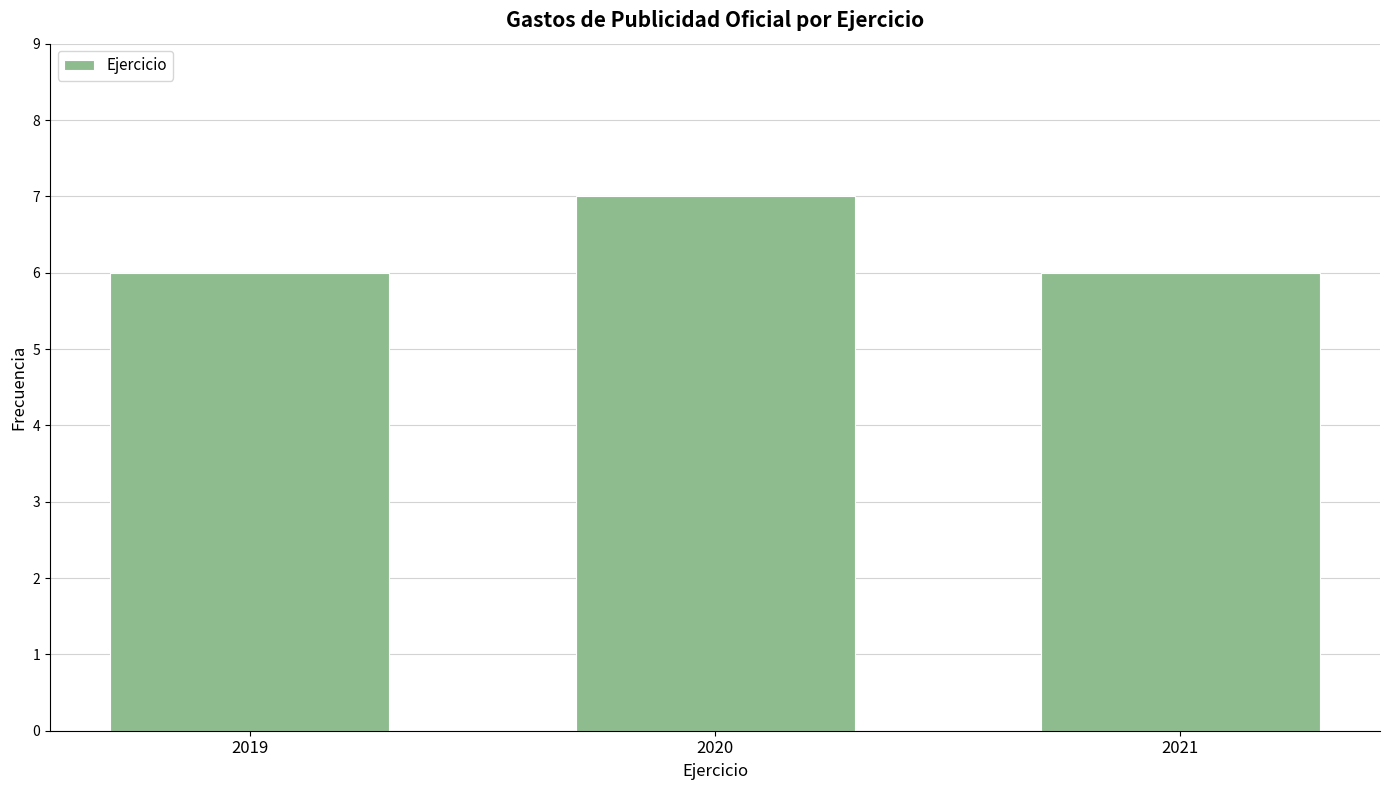

Reading left to right, extract all data points from this chart.

2019=6	2020=7	2021=6